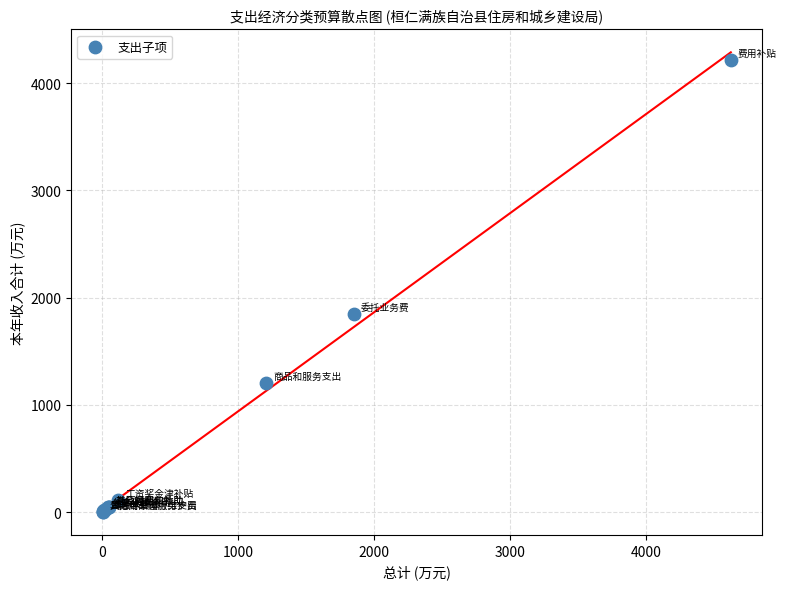

What Y value in the scatter plot is closest to 2110?

1850.4